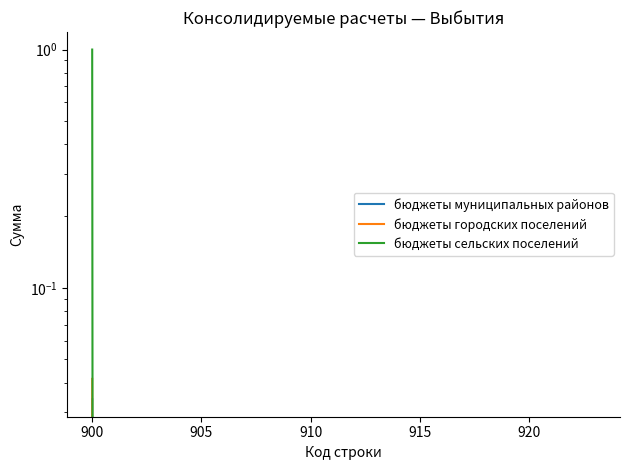

At how many categories does at least one series exceed 0?

1